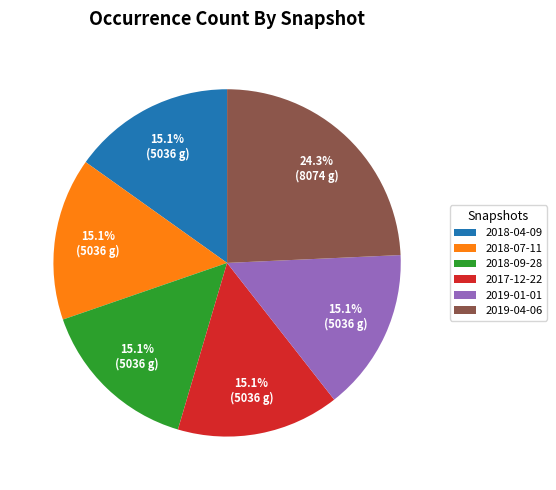

What is the ratio of the value at 2018-07-11 to the value at 2019-01-01?

1.0